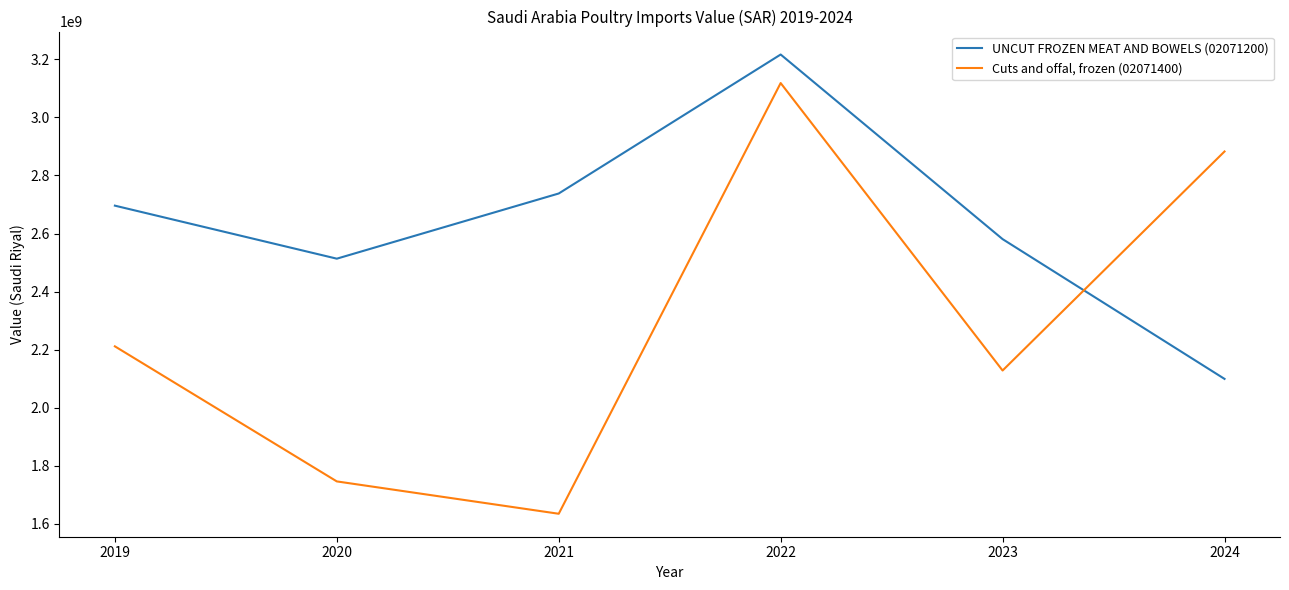

How many times do UNCUT FROZEN MEAT AND BOWELS (02071200) and Cuts and offal, frozen (02071400) cross each other?

1